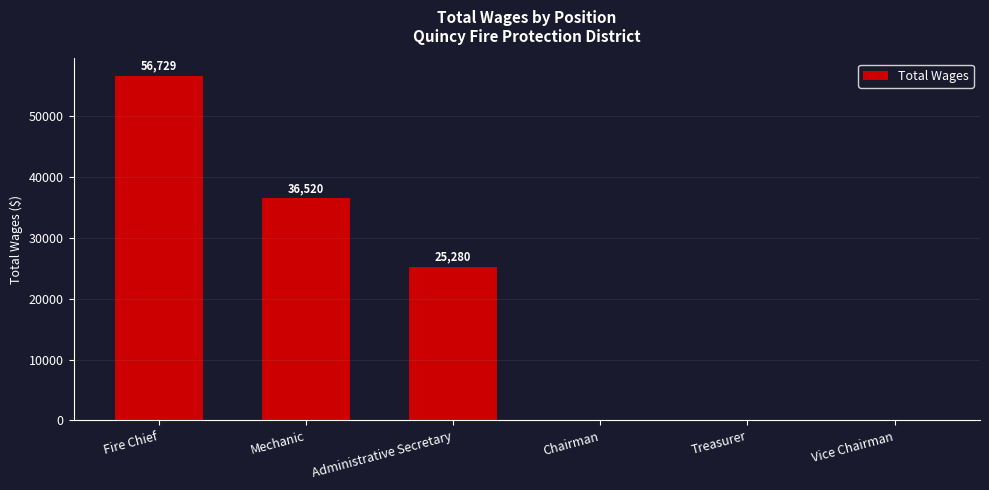

How many values are between 0 and 36520?

5